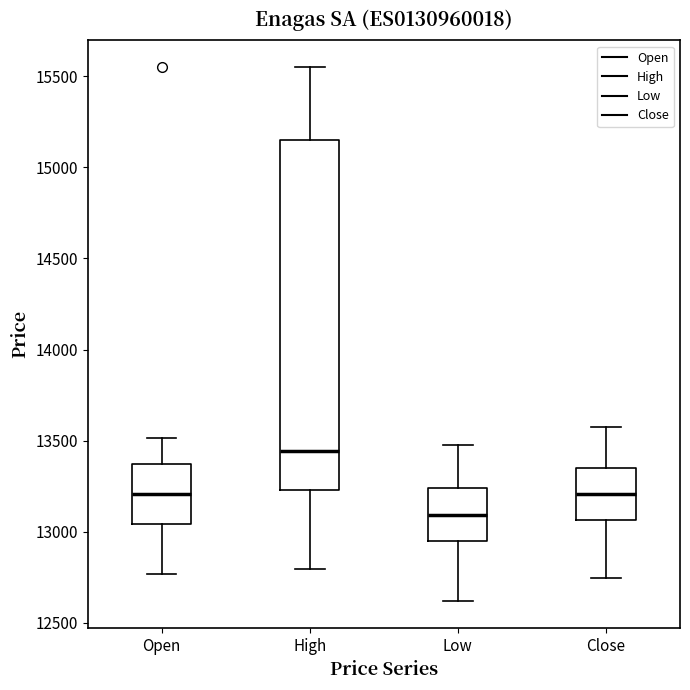

Reading left to right, read every box against the y-axis: the position of its median line, the range the box covers, and the ends of its whiskers. The values are not printed on the chart, so give them approximately, as read against the axis.

Open: median 13200, box 13050 to 13350, whiskers 12750 to 13500
High: median 13450, box 13250 to 15150, whiskers 12800 to 15550
Low: median 13100, box 12950 to 13250, whiskers 12600 to 13500
Close: median 13200, box 13050 to 13350, whiskers 12750 to 13550